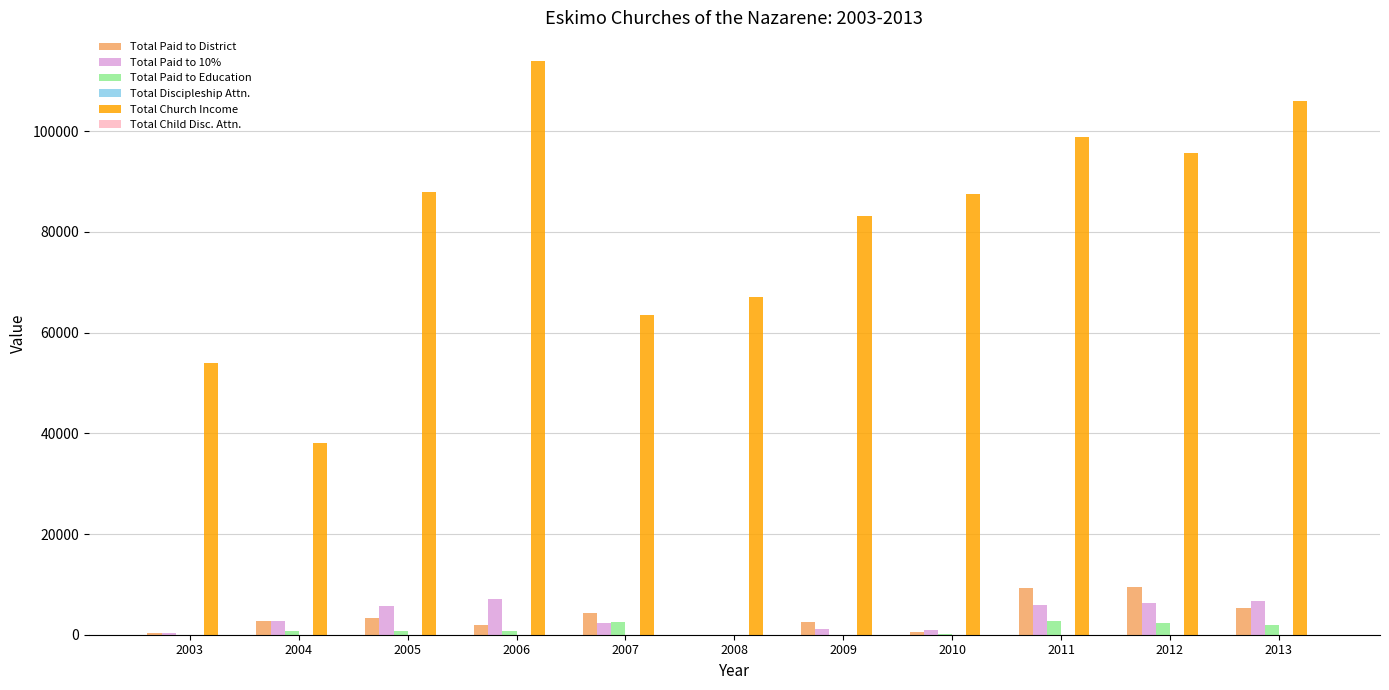

The value of Total Paid to 10% at 2004 is 2717. True or false?

True